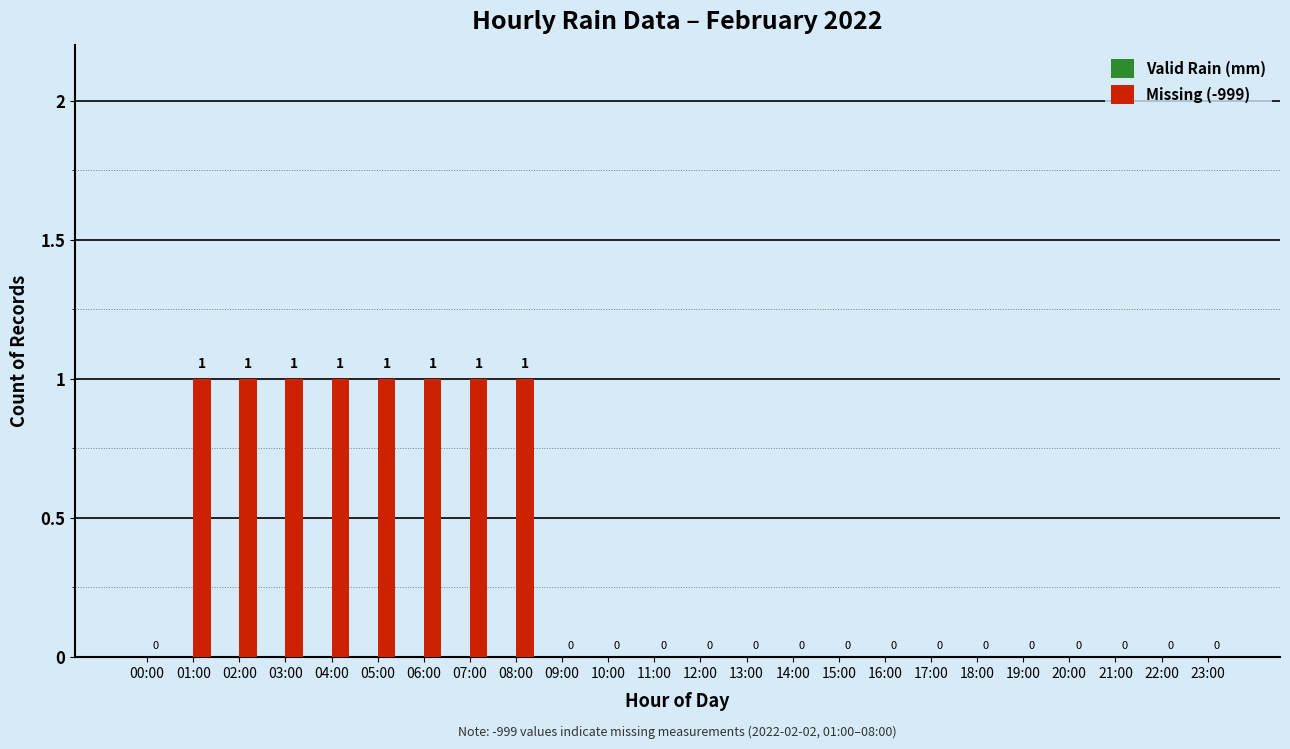

Reading left to right, extract all data points from this chart.

00:00=0	01:00=1	02:00=1	03:00=1	04:00=1	05:00=1	06:00=1	07:00=1	08:00=1	09:00=0	10:00=0	11:00=0	12:00=0	13:00=0	14:00=0	15:00=0	16:00=0	17:00=0	18:00=0	19:00=0	20:00=0	21:00=0	22:00=0	23:00=0